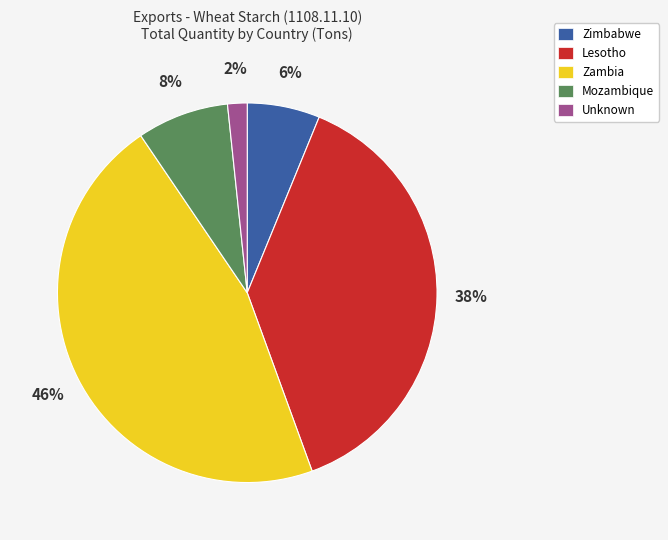

True or false: Mozambique accounts for 15% of the total.

False